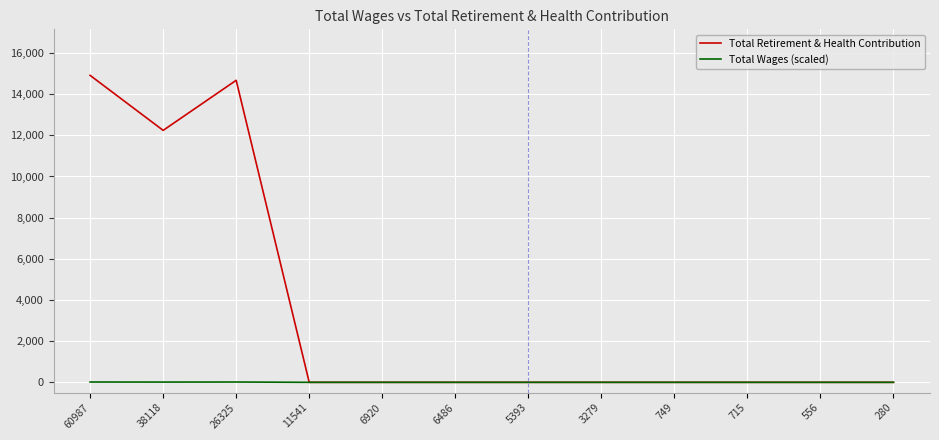

Does the chart have visible grid lines?

Yes